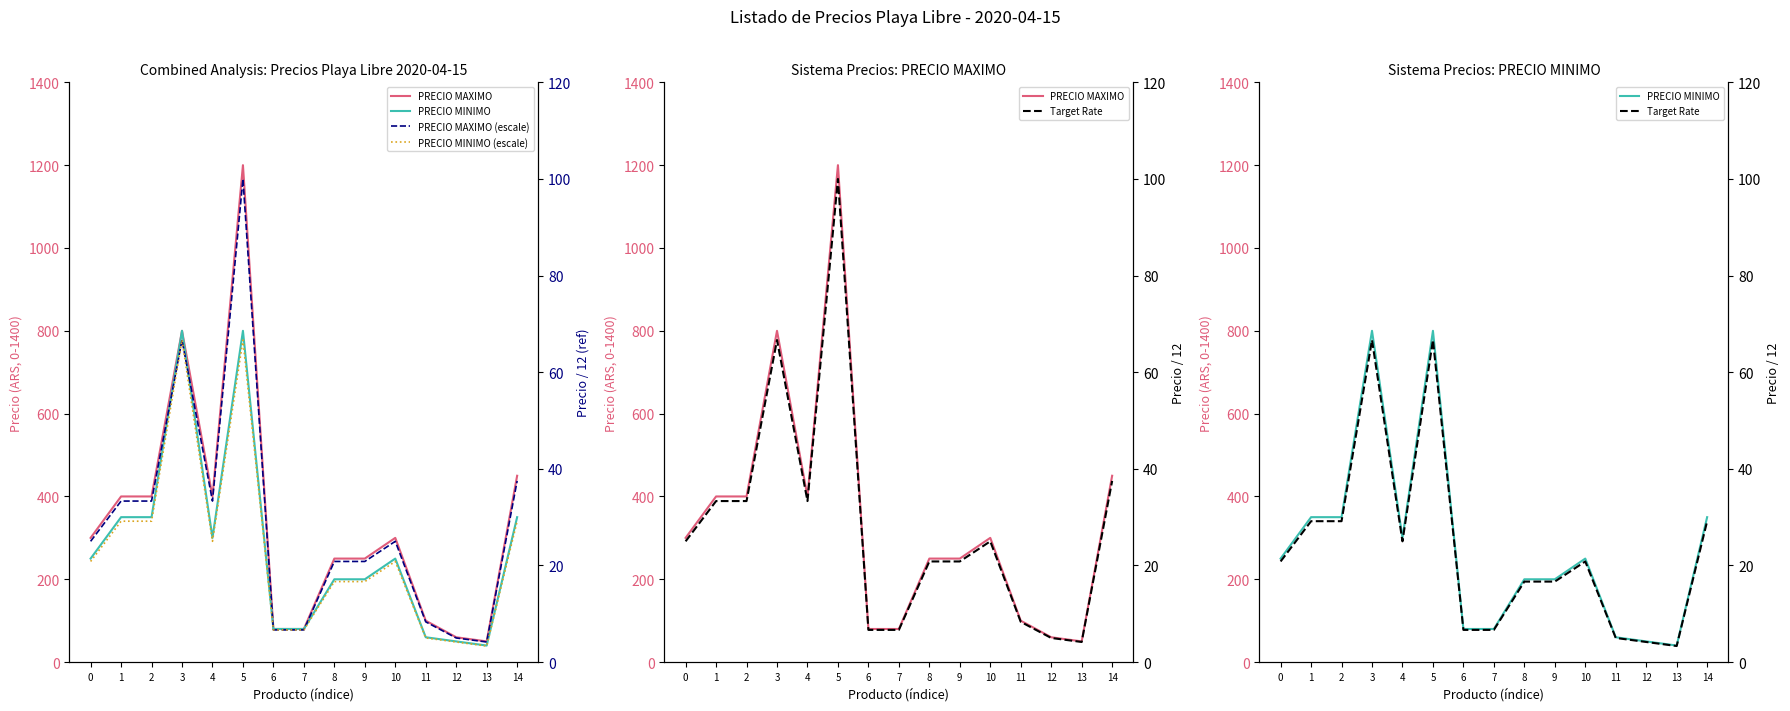

Where does the PRECIO MAXIMO (escale) series first go above 25?

1